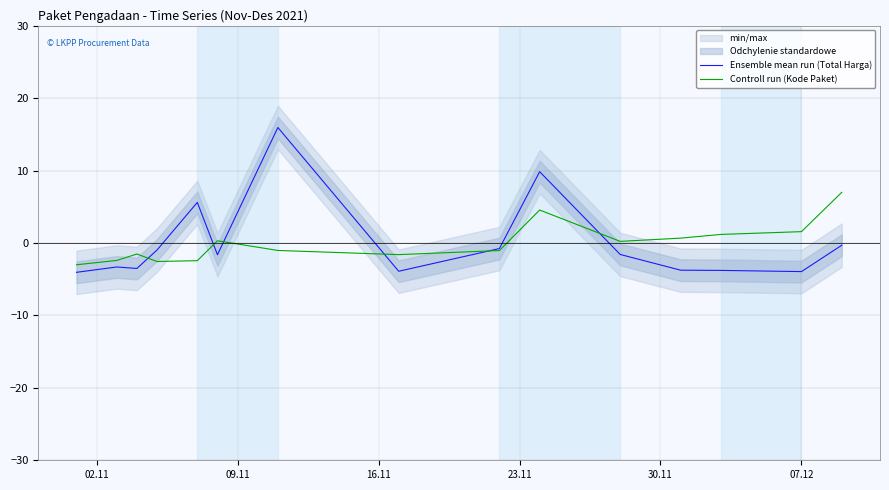

What is the highest value of the Controll run (Kode Paket) series?

7.0